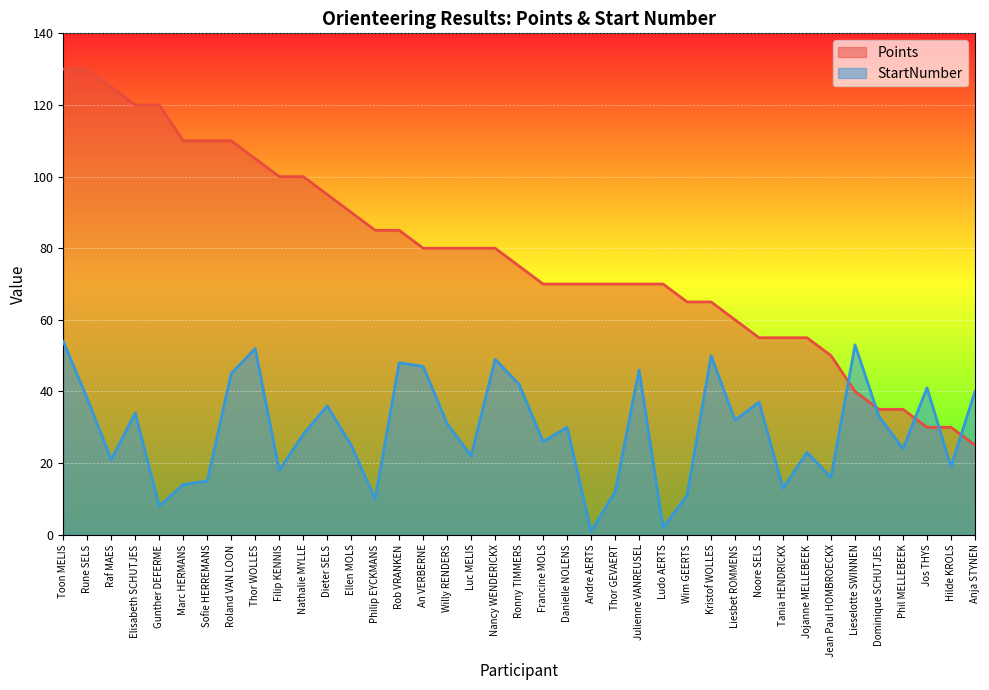

What is the total value across all series at Lieselotte SWINNEN?

93